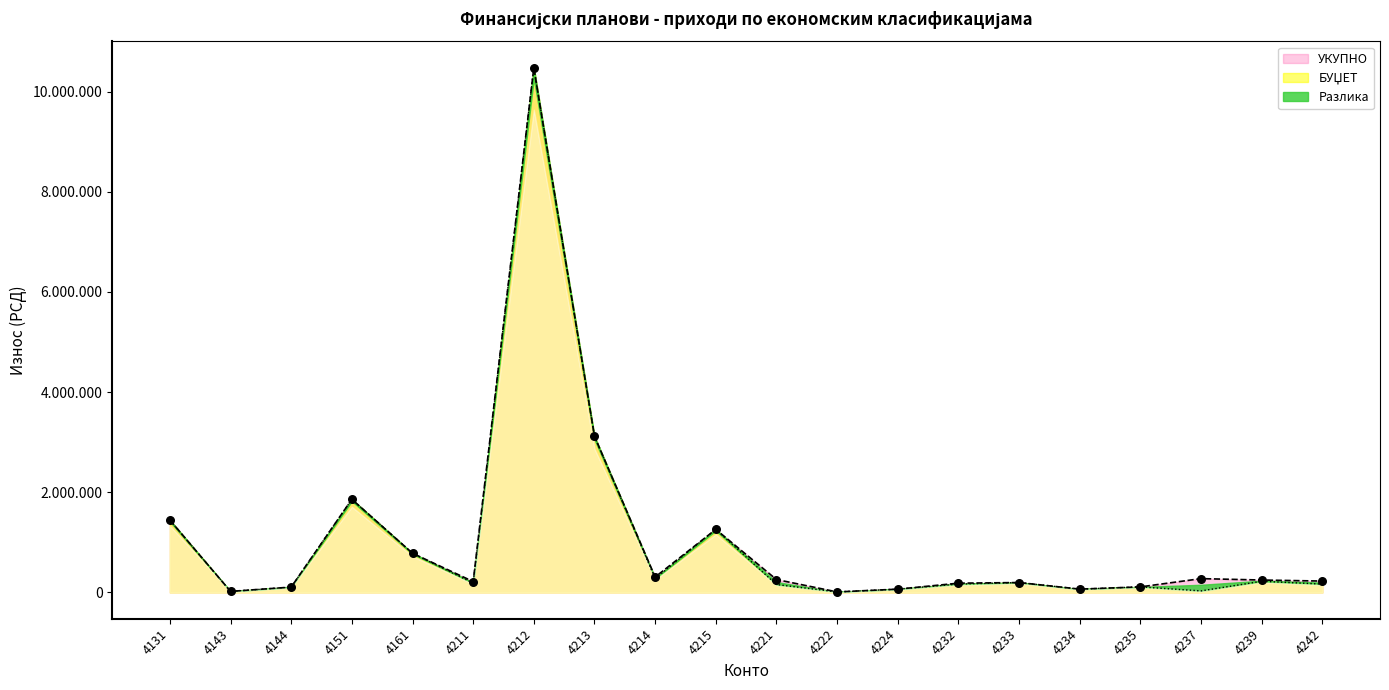

Is the value of БУЏЕТ at 4144 greater than the value of УКУПНО at 4212?

No